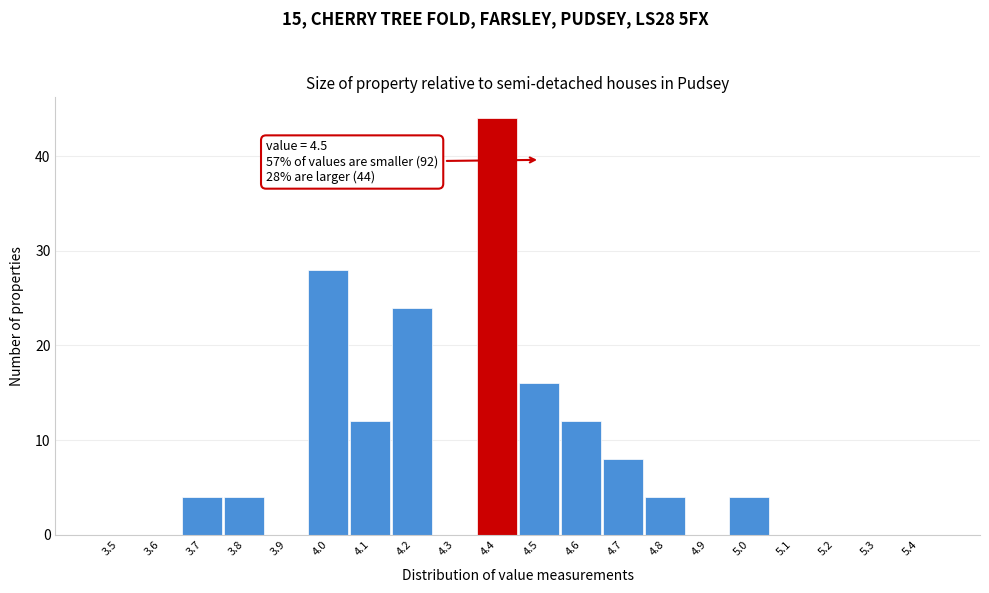

Reading left to right, transcribe all the data shown in this chart.

3.5=0	3.6=0	3.7=4	3.8=4	3.9=0	4.0=28	4.1=12	4.2=24	4.3=0	4.4=44	4.5=16	4.6=12	4.7=8	4.8=4	4.9=0	5.0=4	5.1=0	5.2=0	5.3=0	5.4=0